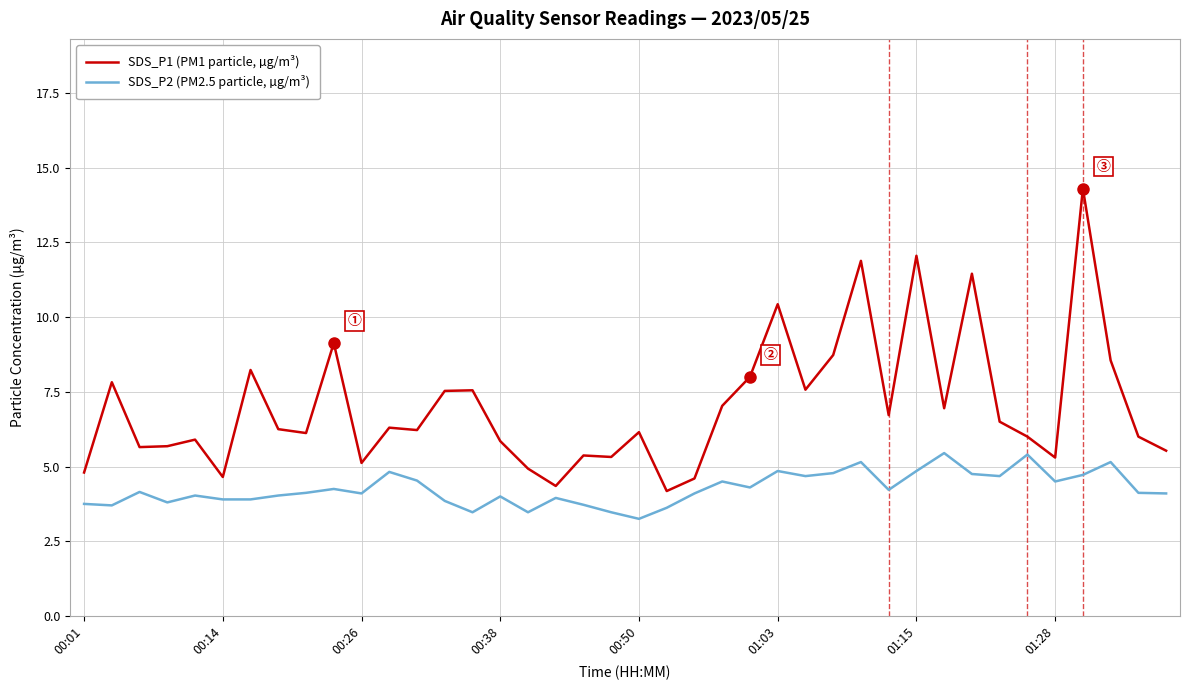

Rank the series by their average value, from highest to lowest.

SDS_P1 (PM1 particle, µg/m³), SDS_P2 (PM2.5 particle, µg/m³)